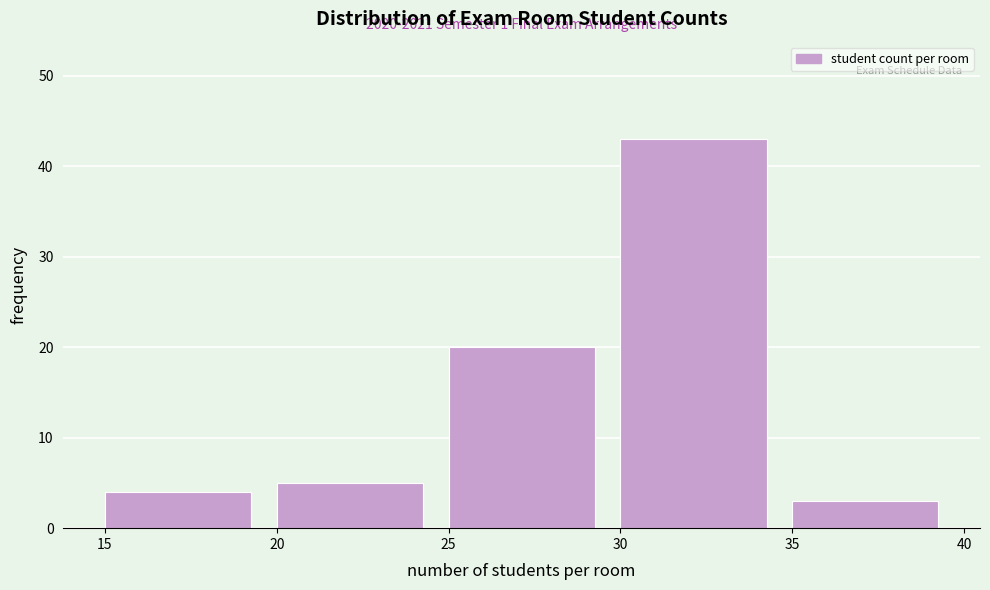

Which range on the x-axis has the tallest bar?

30 to 35